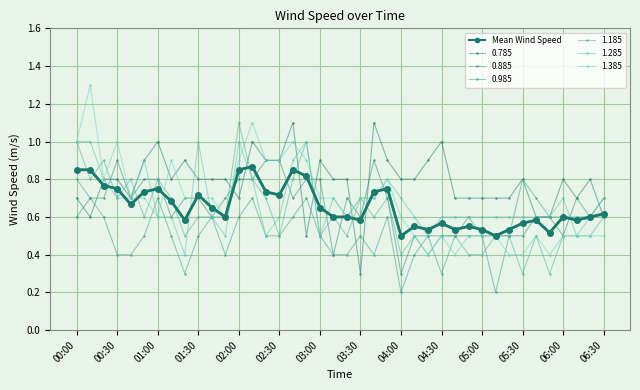

What is the minimum value shown in the chart?

0.2